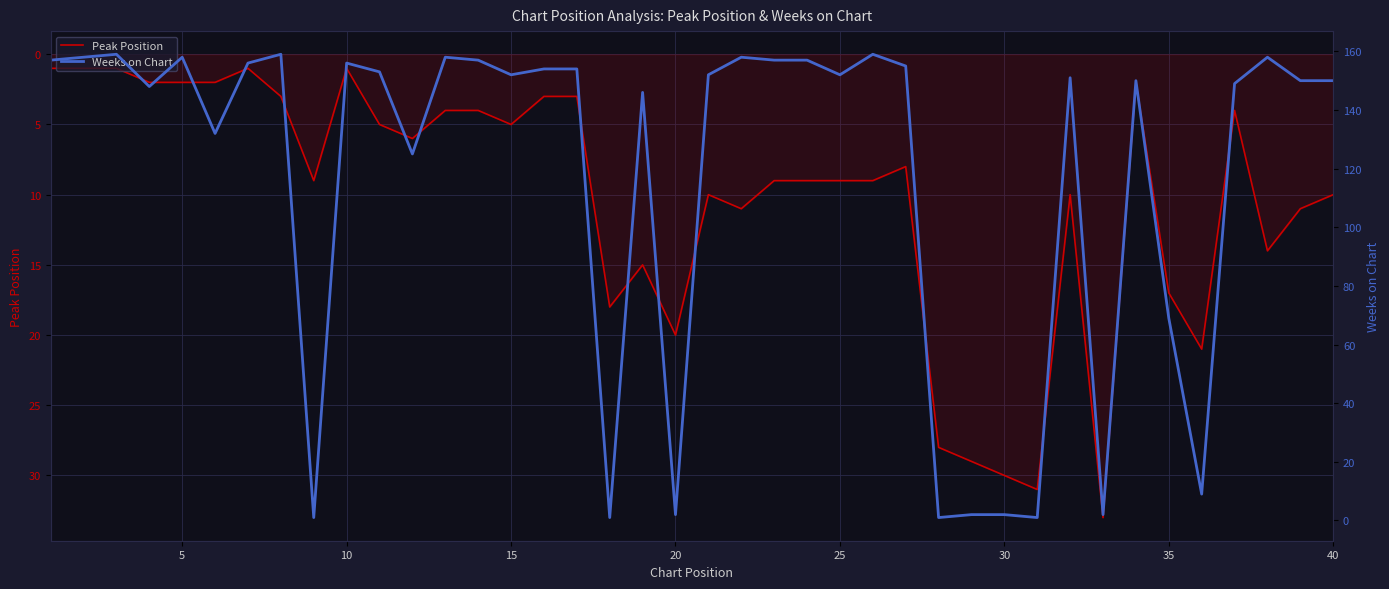

What is the sum of all Weeks on Chart values?

4670